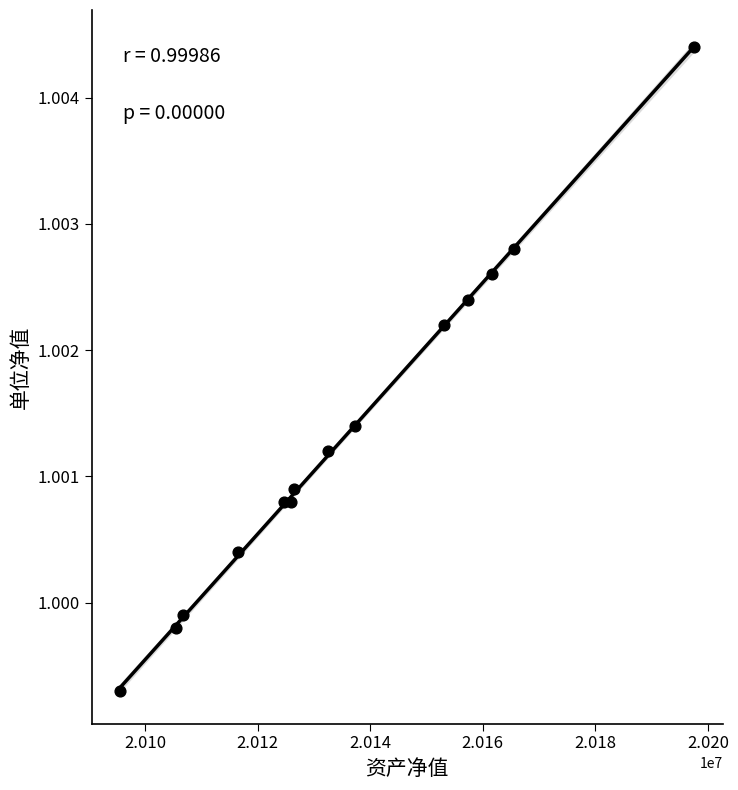

What is the range of X values (max minus min)?

101907.2